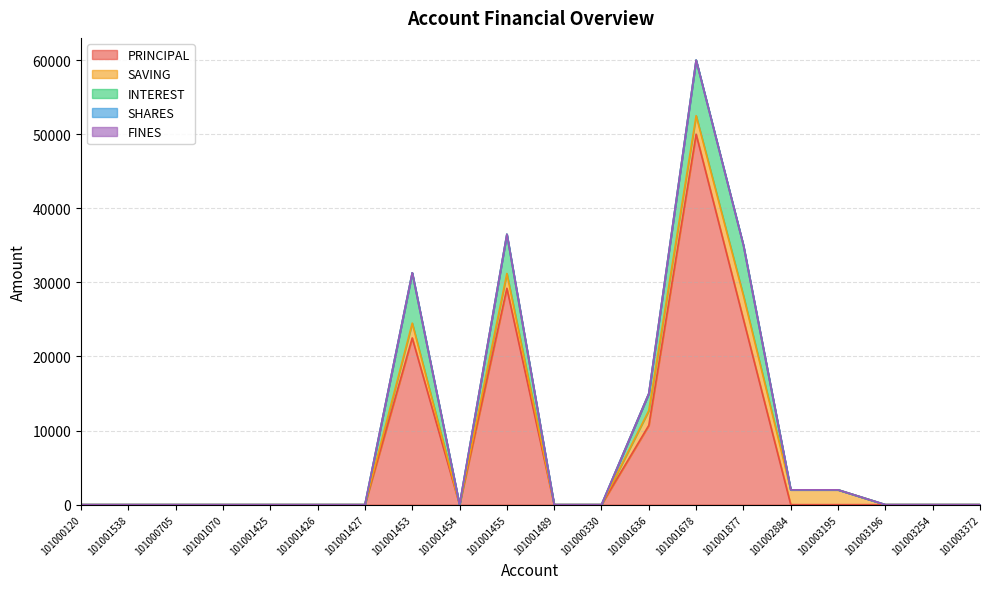

Is it true that SAVING equals 2000 at 101001453?

True